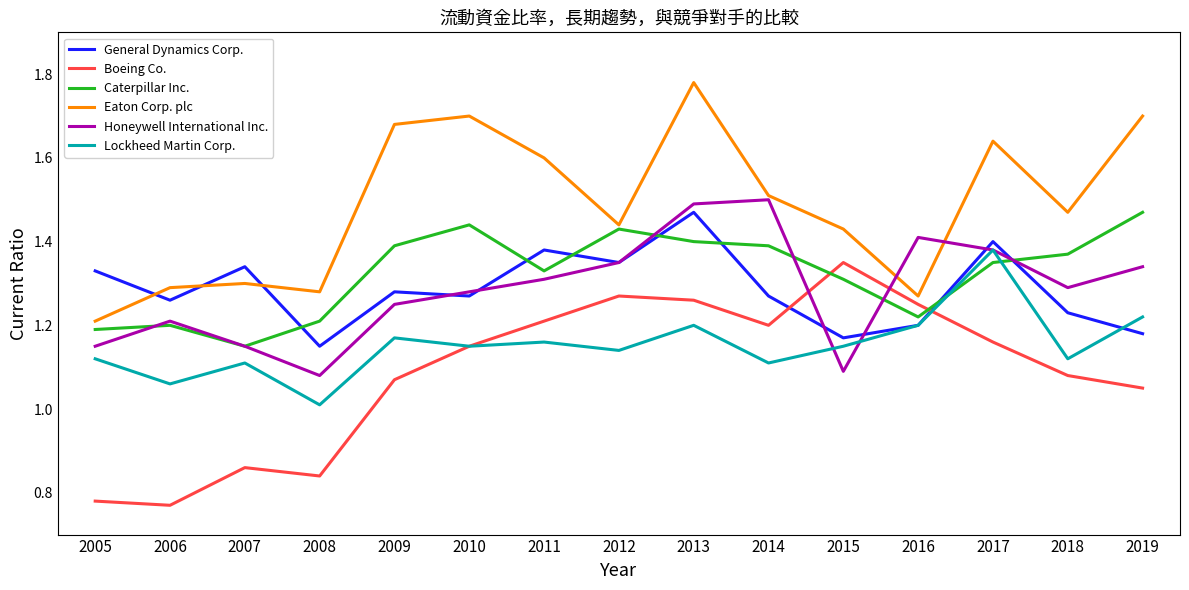

Where is the first local maximum for General Dynamics Corp.?

2007